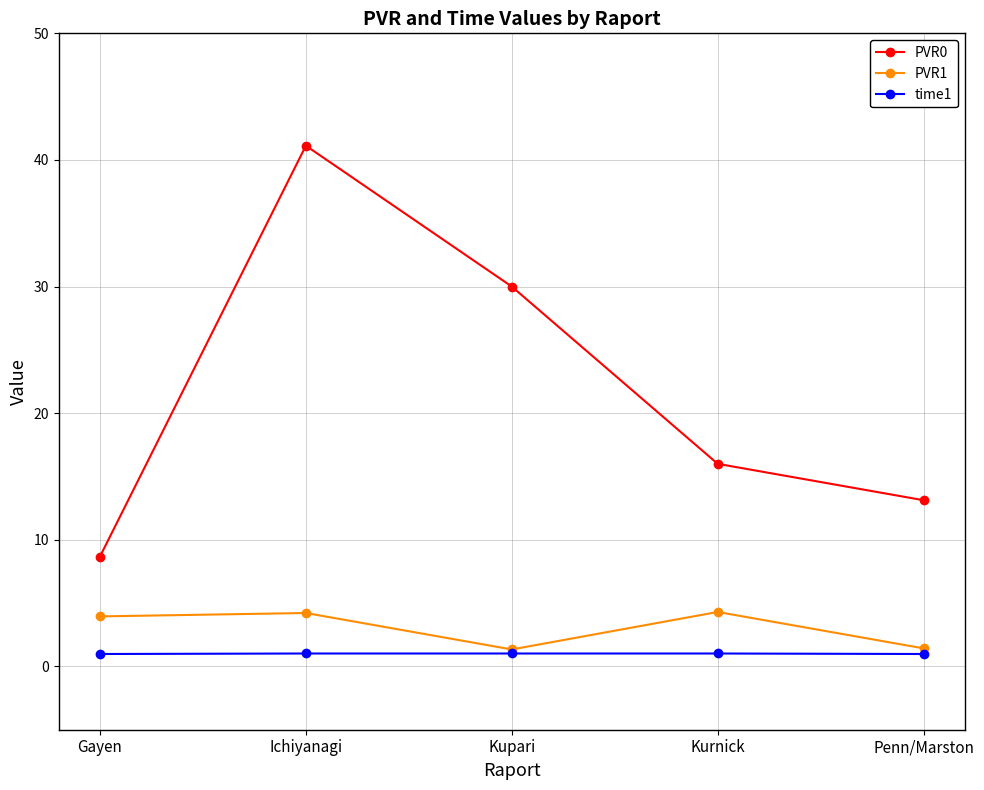

List the series in order of their peak value, lowest first.

time1, PVR1, PVR0